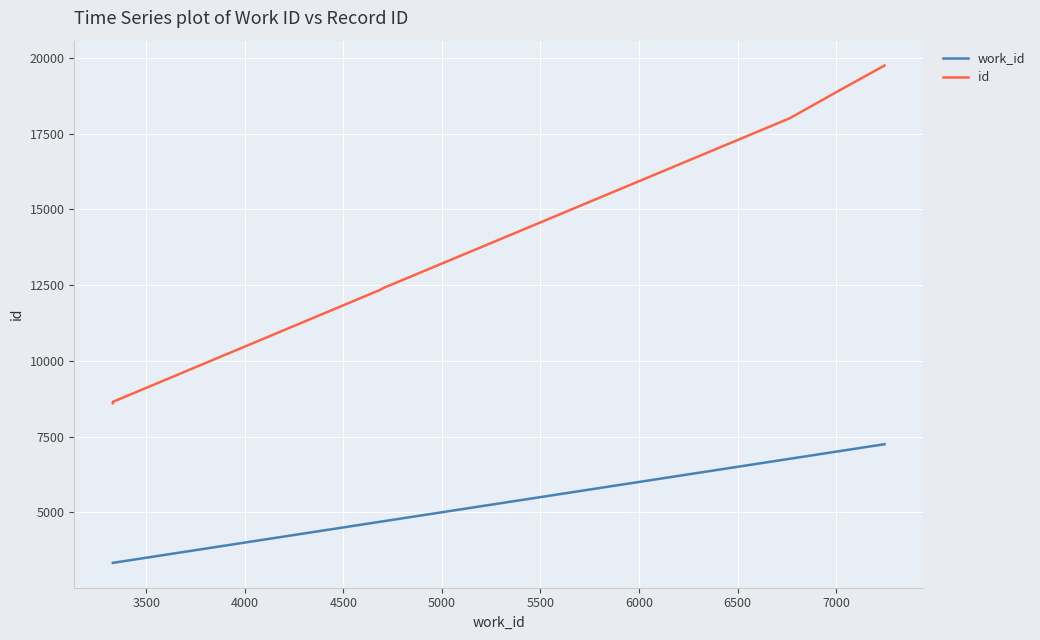

True or false: work_id and id cross at least once.

False